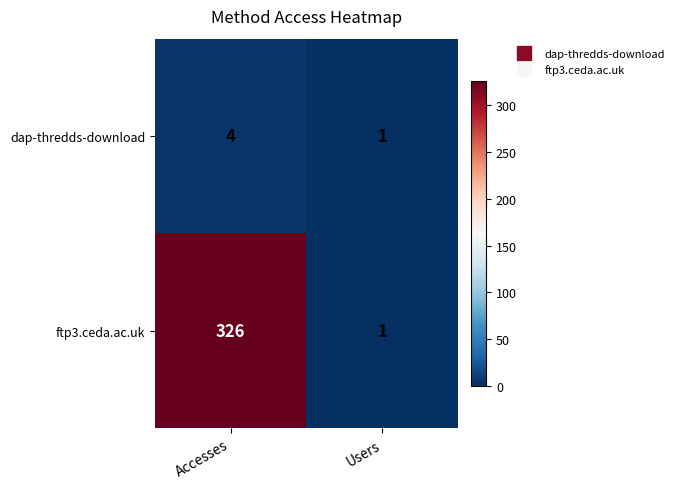

At which label is ftp3.ceda.ac.uk closest to 163?

Users